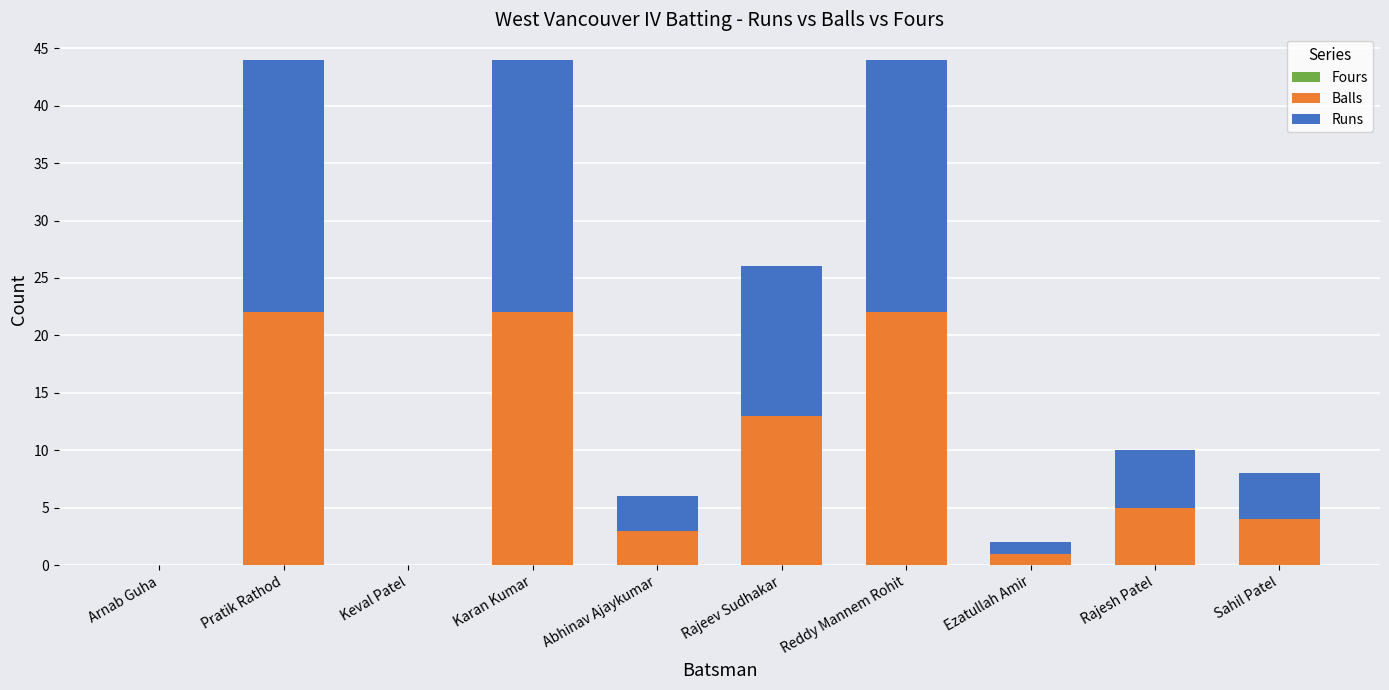

Count the number of categories in the chart.

10